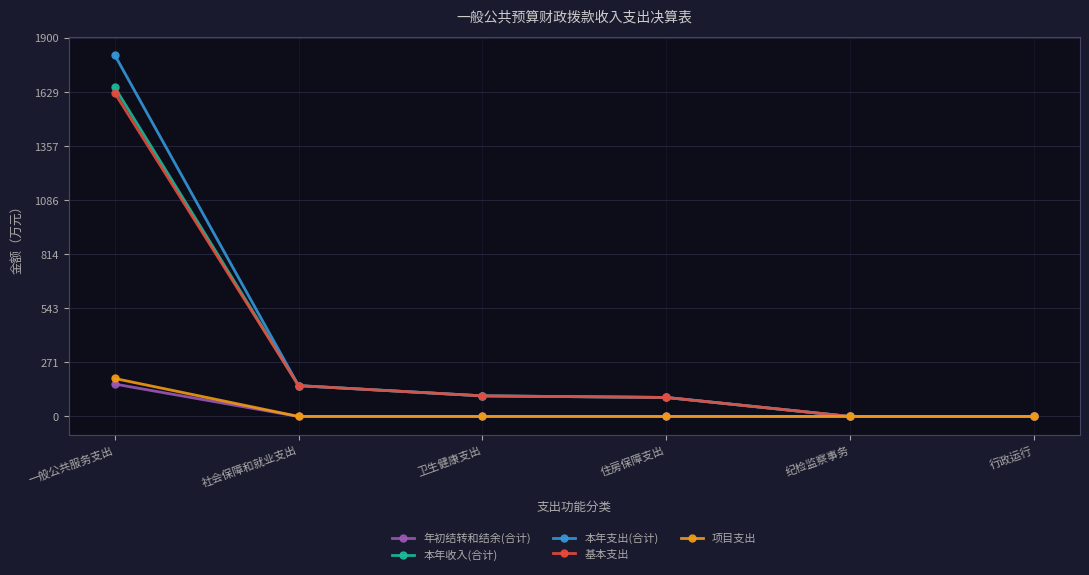

At which category does the chart reach its peak across all series?

一般公共服务支出